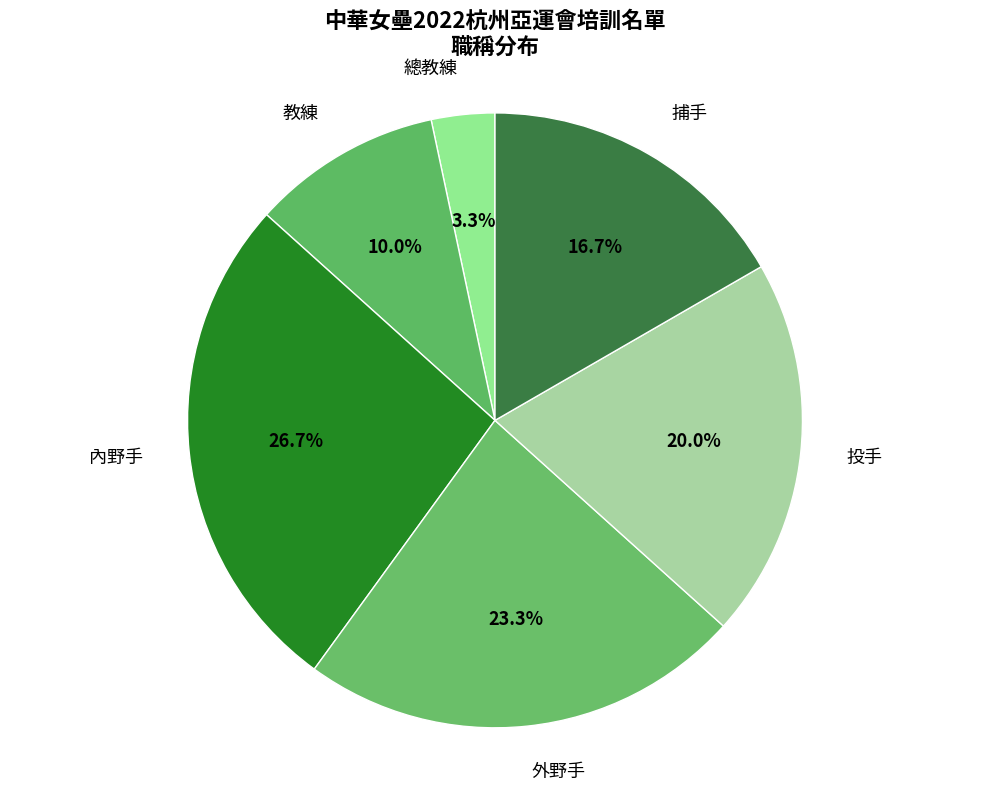

To the nearest percent, what is the average slice percentage?

17%